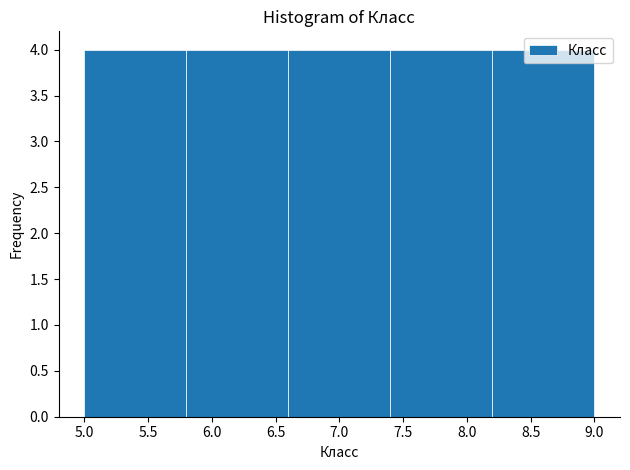

Reading left to right, transcribe this chart: for each bar, give the range it covers on the x-axis and its height. The values are not printed on the chart, so give them approximately, as read against the axis.

5.0 to 5.8: 4
5.8 to 6.6: 4
6.6 to 7.4: 4
7.4 to 8.2: 4
8.2 to 9.0: 4